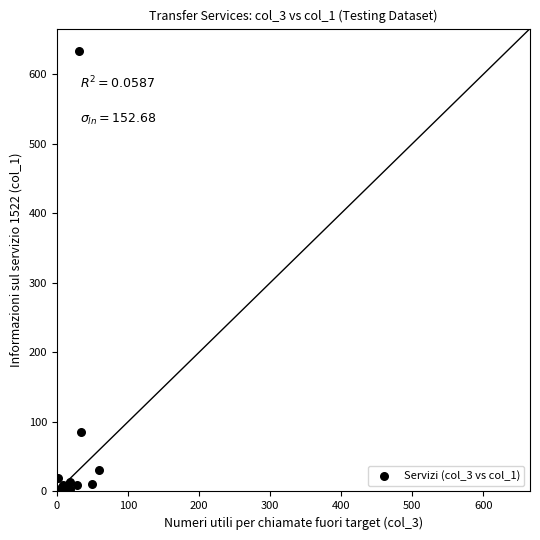

What Y value in the scatter plot is closest to 317?

86